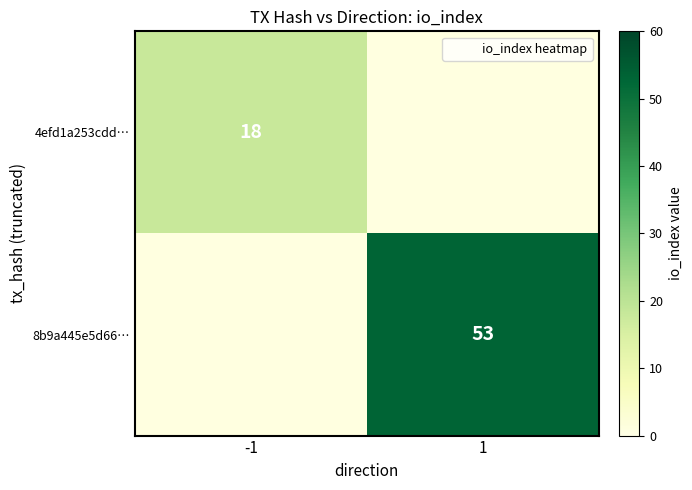

The value of 4efd1a253cdd… at -1 is 31. True or false?

False